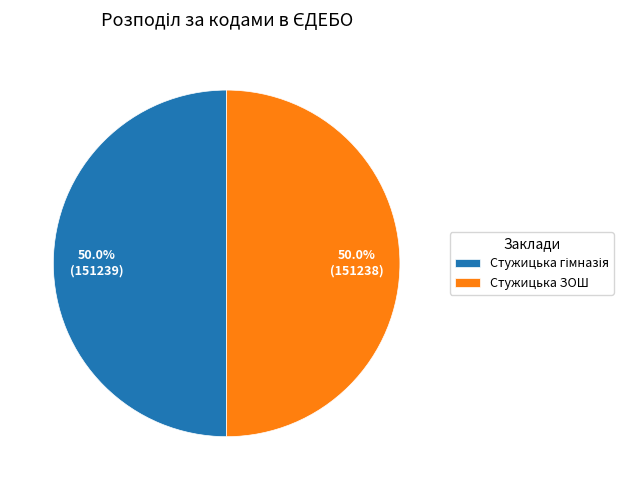

Is it true that Стужицька ЗОШ is 50% of the pie?

True